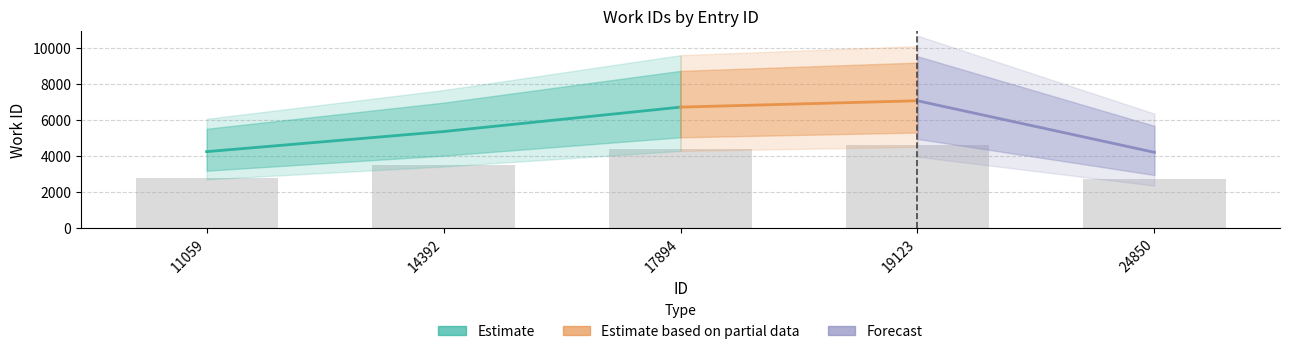

What is the sum of the values at 19123 and 17894?

8973.9